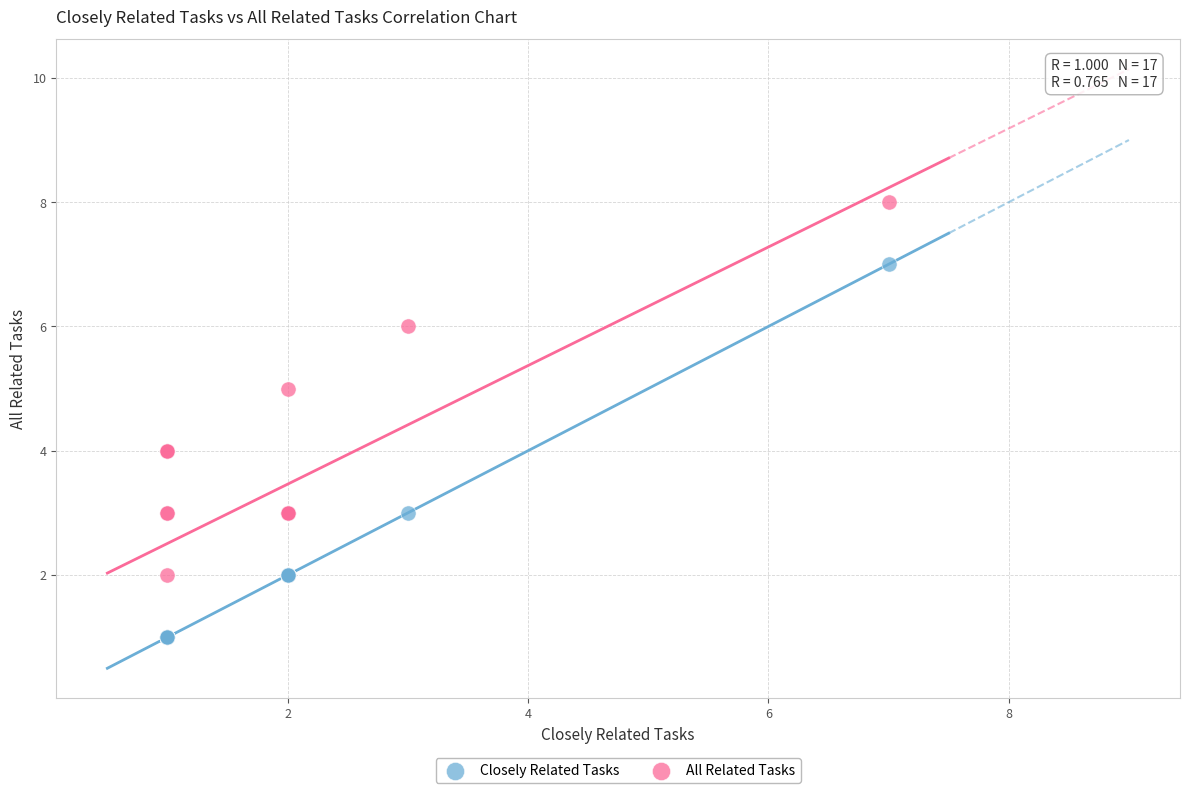

What are all the series names shown in the legend?

Closely Related Tasks, All Related Tasks